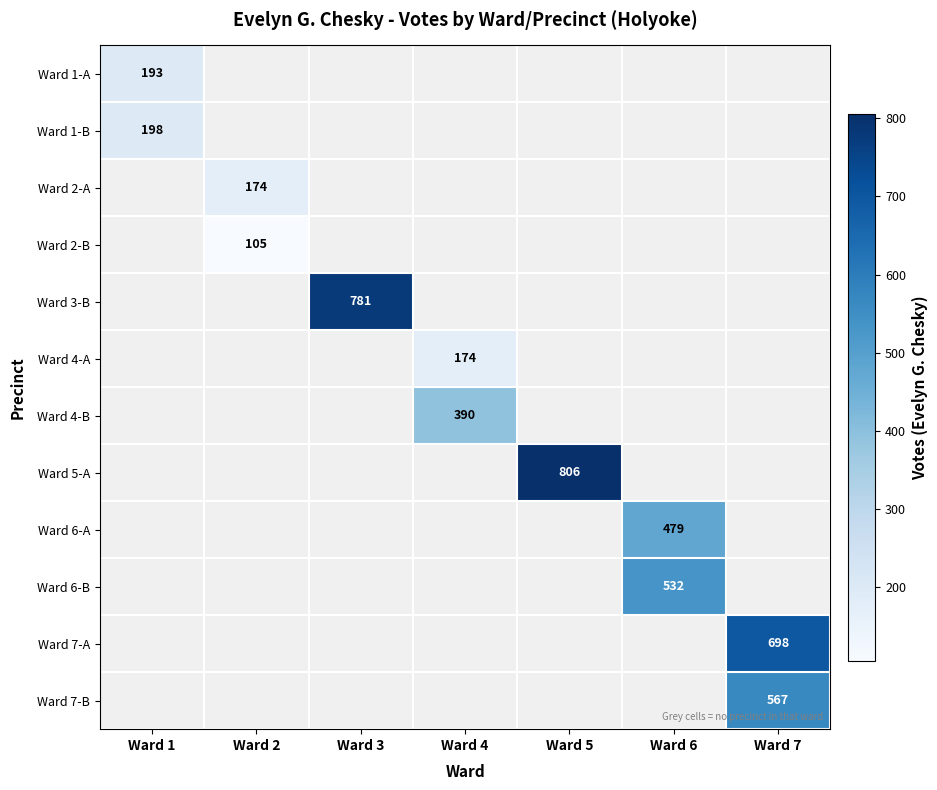

The Ward 1-A series shows 92 at Ward 1. True or false?

False